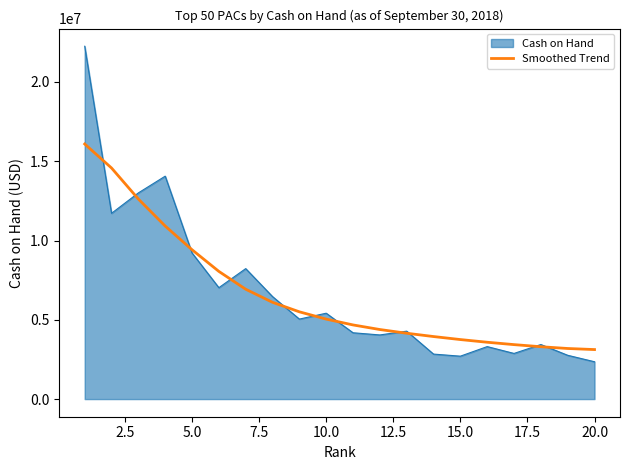

Which series has the largest range (max minus min)?

Cash on Hand